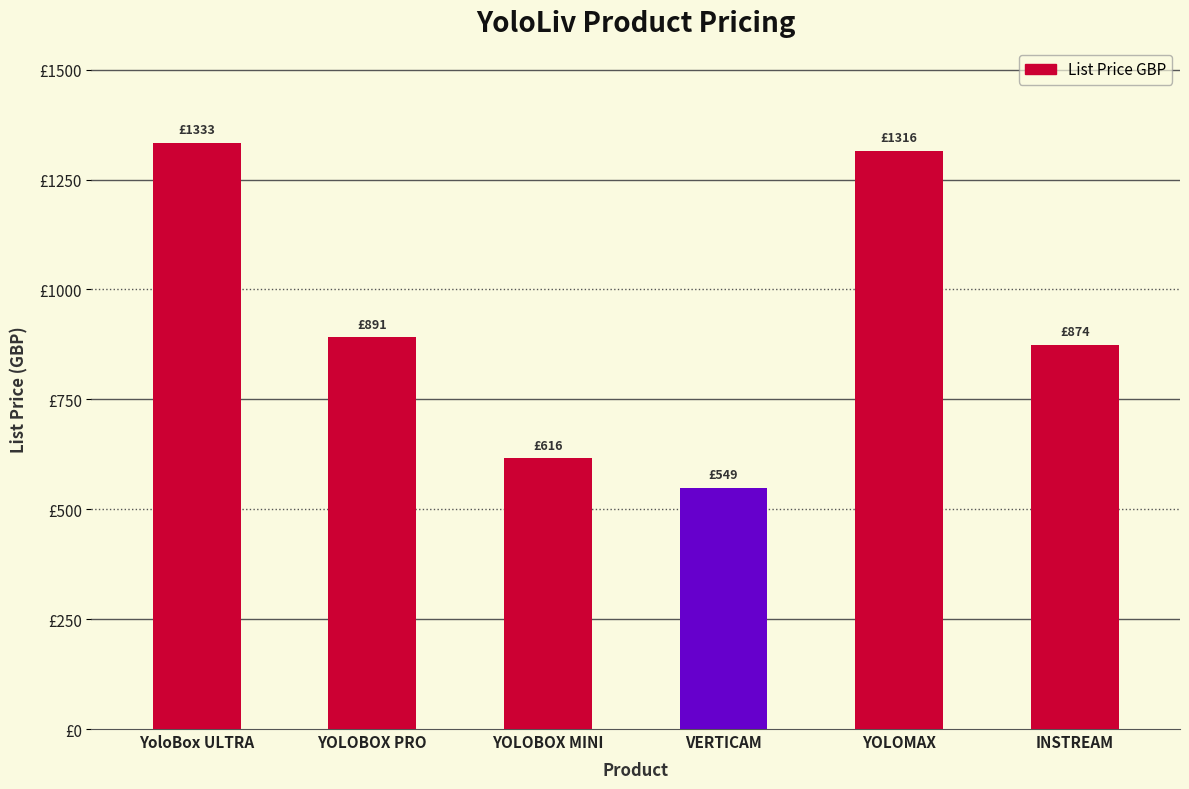

At which category does the chart reach its peak across all series?

YoloBox ULTRA